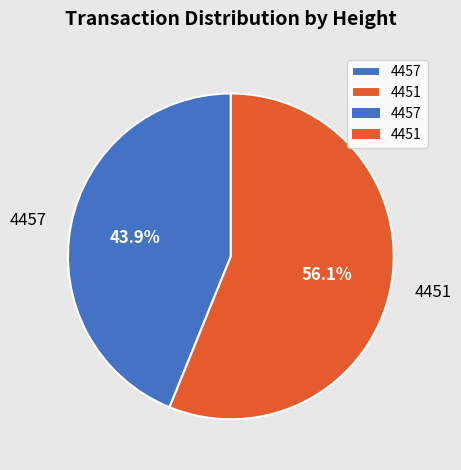

True or false: 4457 accounts for 44% of the total.

True